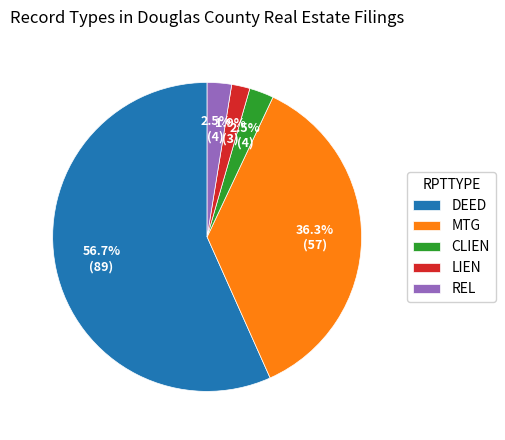

Does any single category account for the majority?

Yes